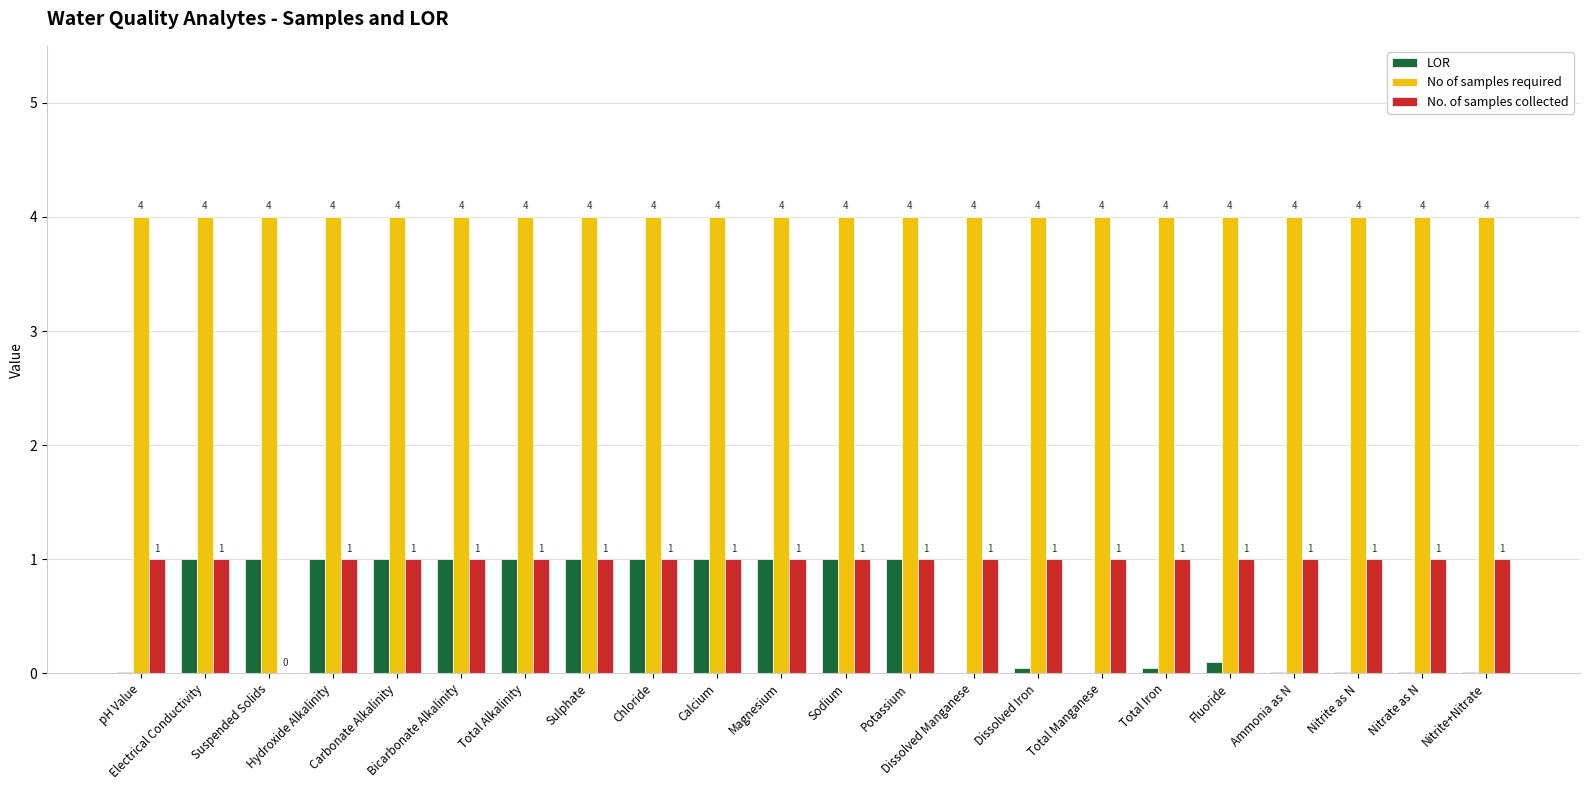

Are the bars horizontal?

No